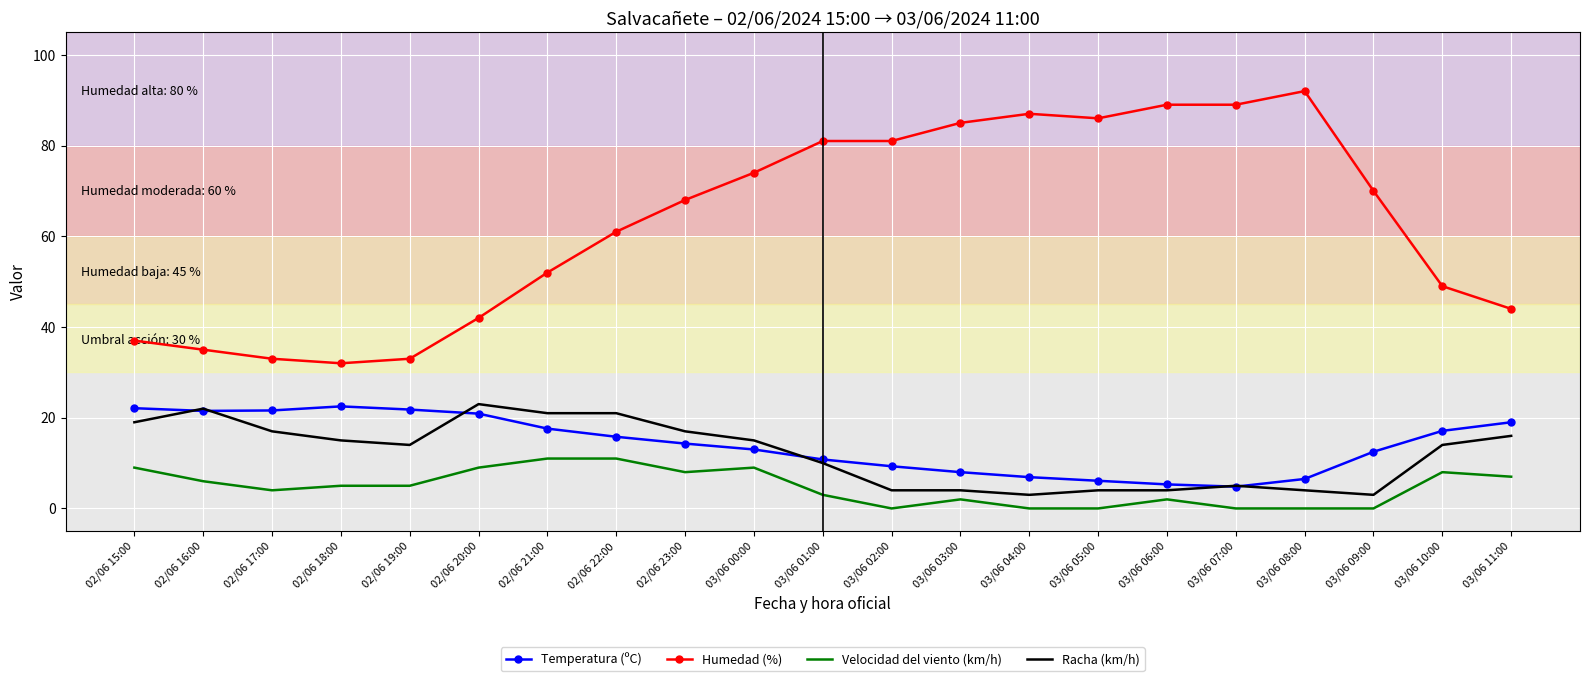

Between 02/06 19:00 and 03/06 03:00, which series saw the biggest shift?

Humedad (%)